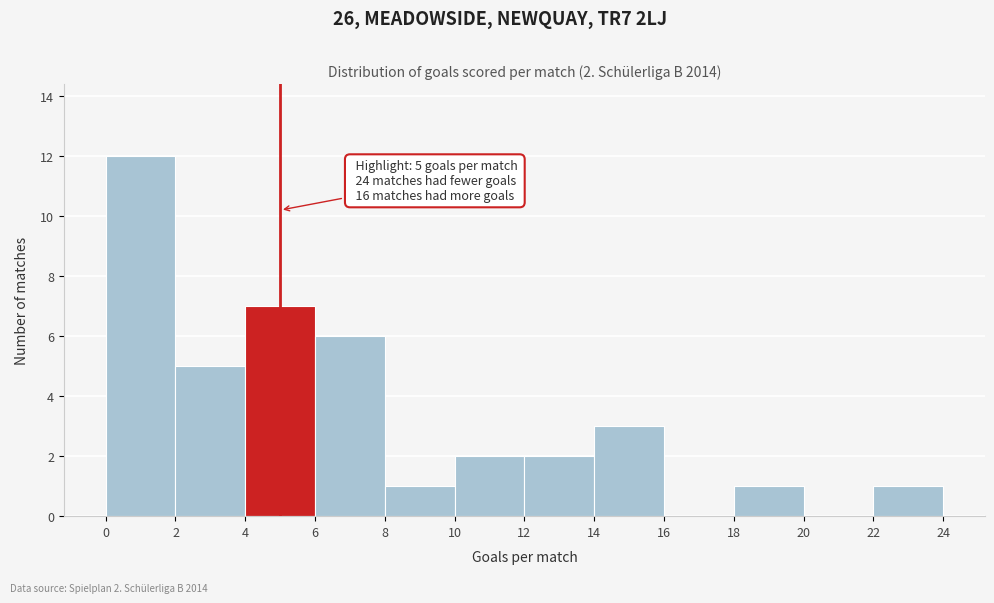

Over which range of the x-axis is the bar tallest?

0 to 2